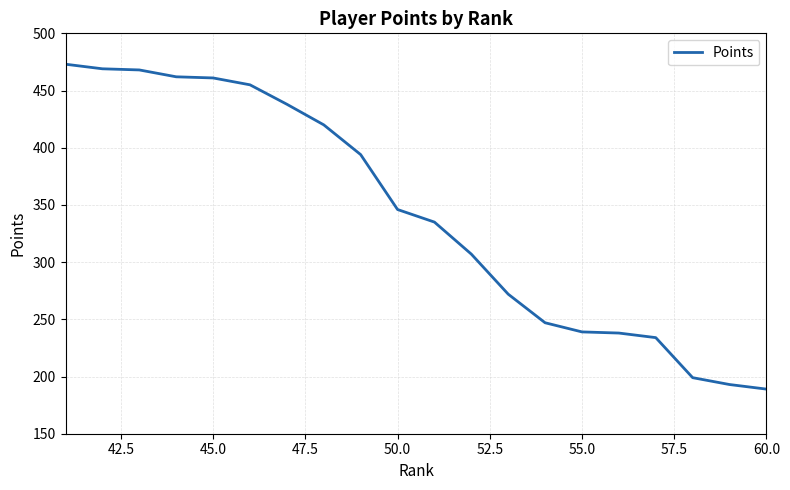

What is the difference between the maximum and minimum values?

284